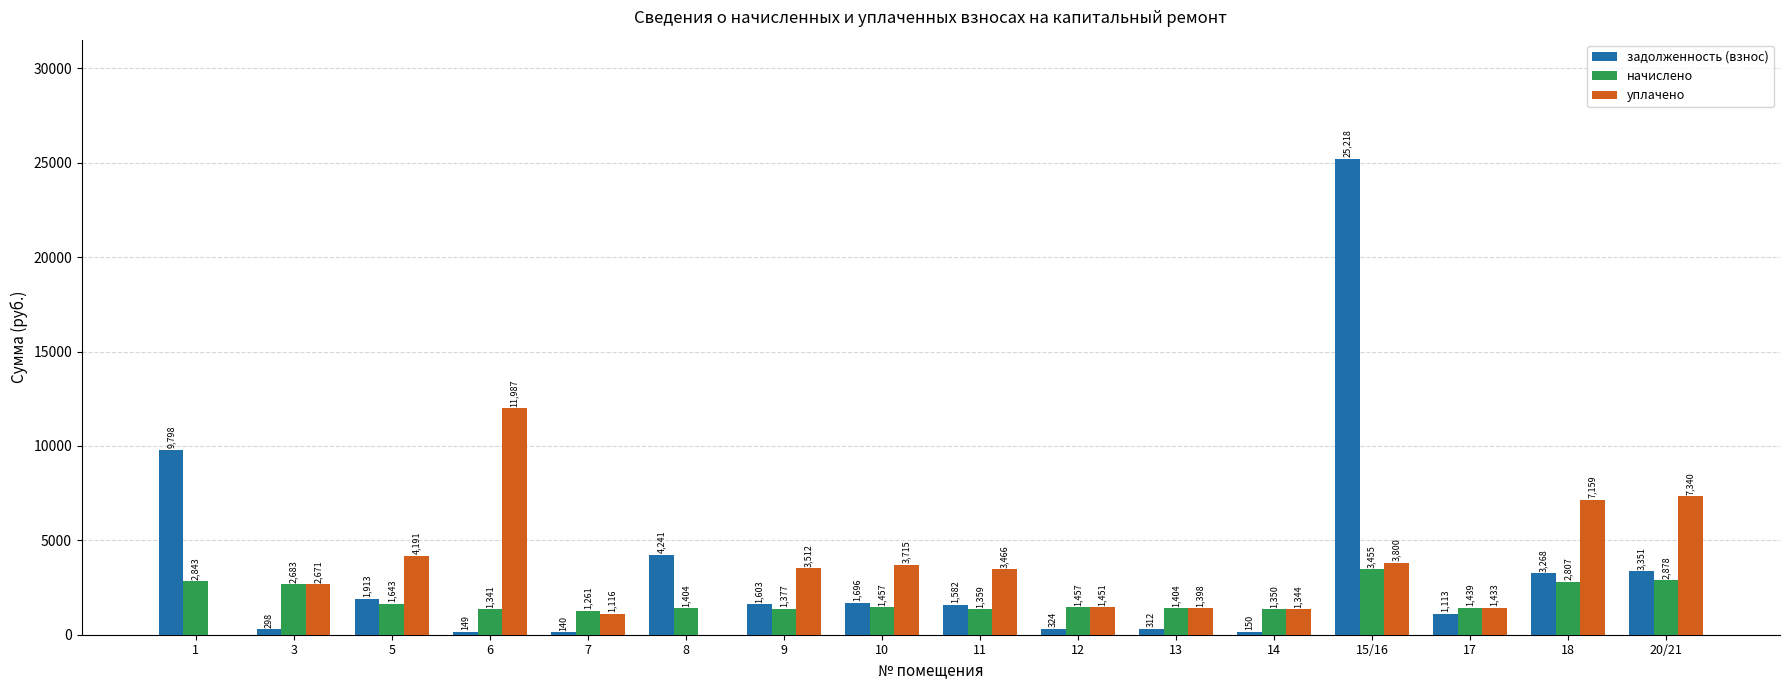

What is the average value of the уплачено series?

3411.4